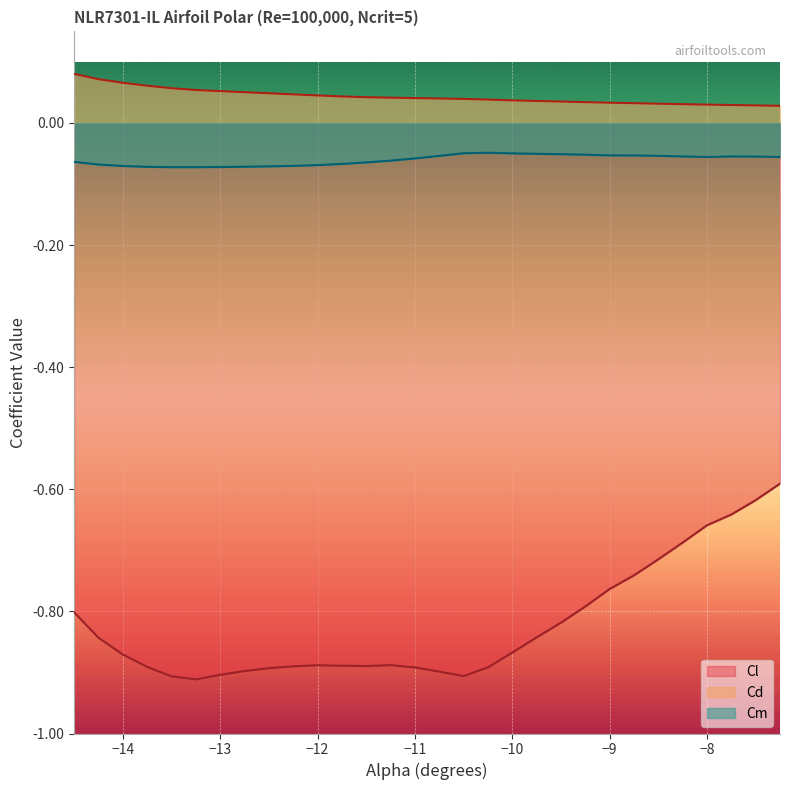

Rank the series by their maximum value, from highest to lowest.

Cd, Cm, Cl